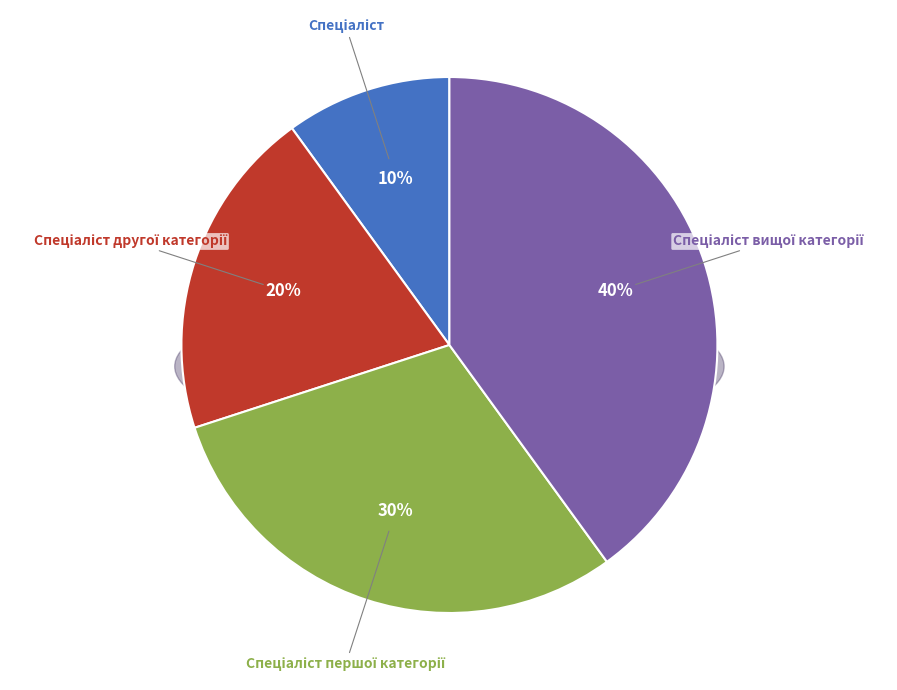

What is the total percentage of Спеціаліст першої категорії and Спеціаліст другої категорії?

50.0%